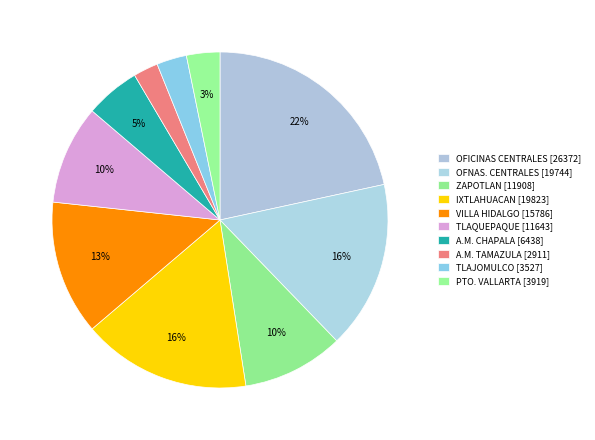

How many segments does this pie chart have?

10